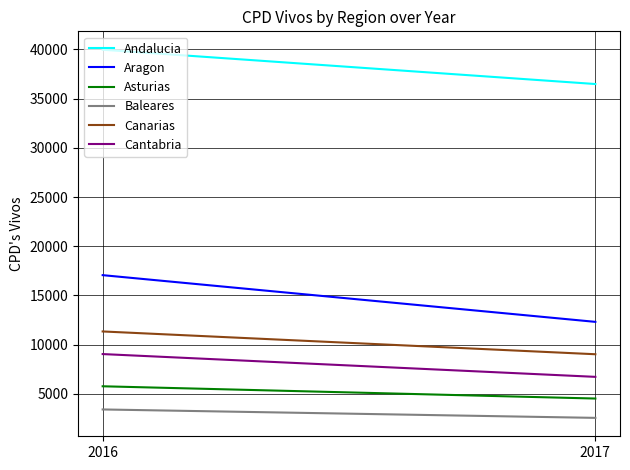

Rank the series at 2017 from highest to lowest value.

Andalucia, Aragon, Canarias, Cantabria, Asturias, Baleares